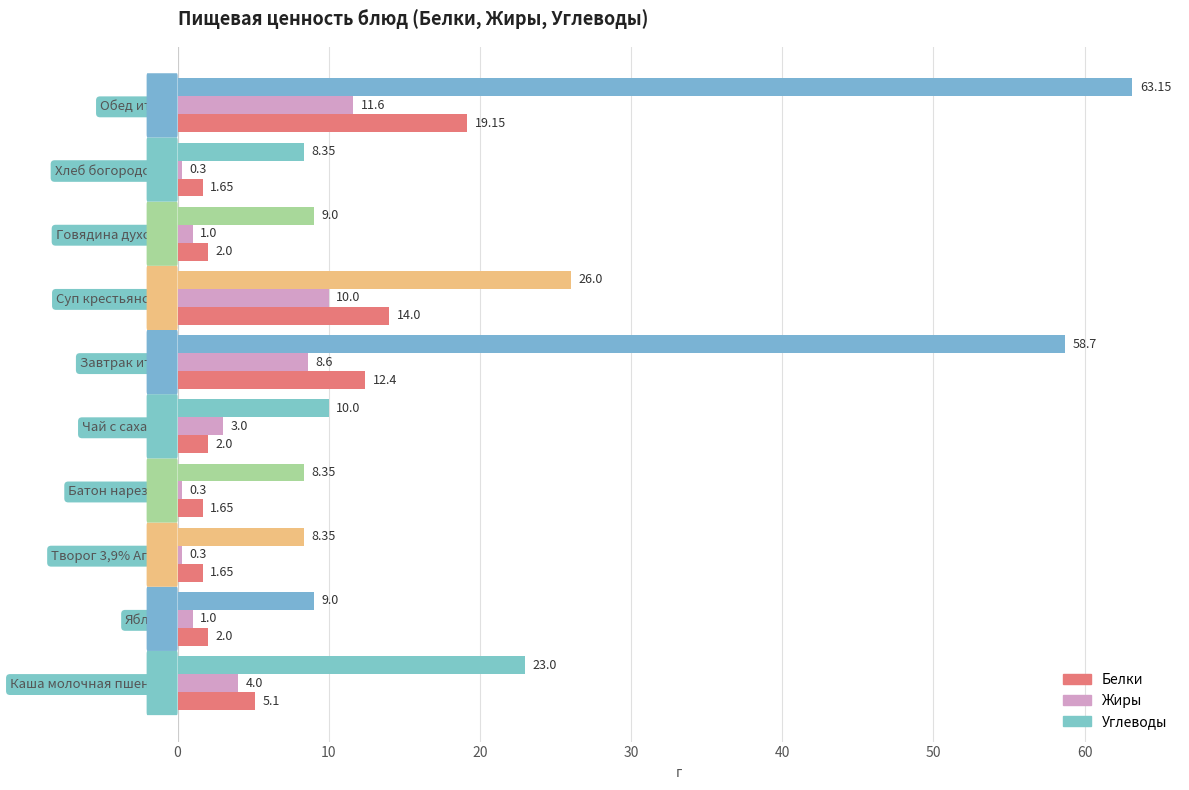

At which label does Жиры reach its peak?

Обед итого